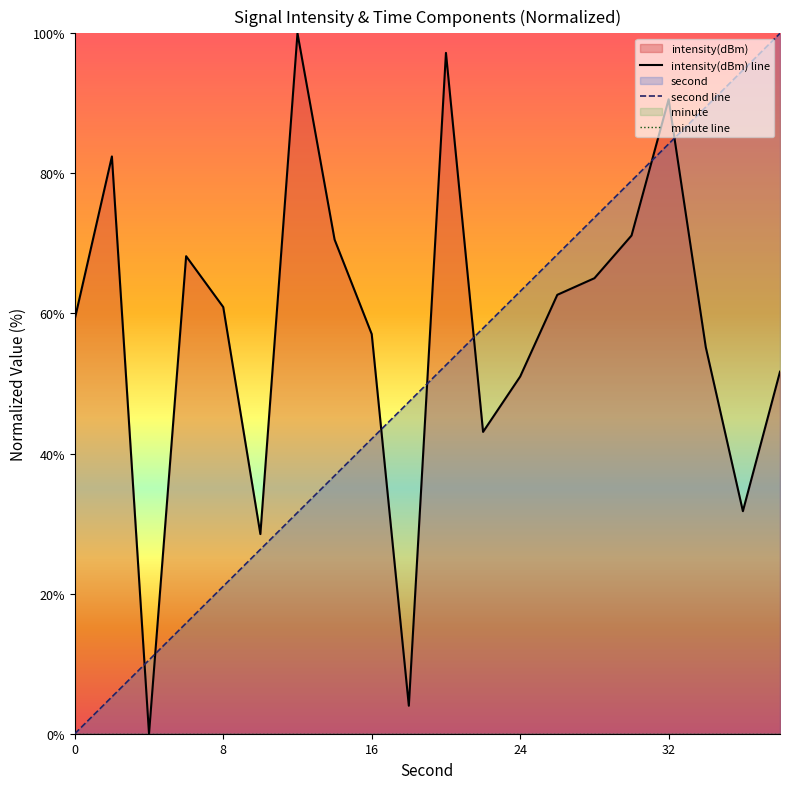

What is the difference between the maximum and minimum values in the second line series?

100.0